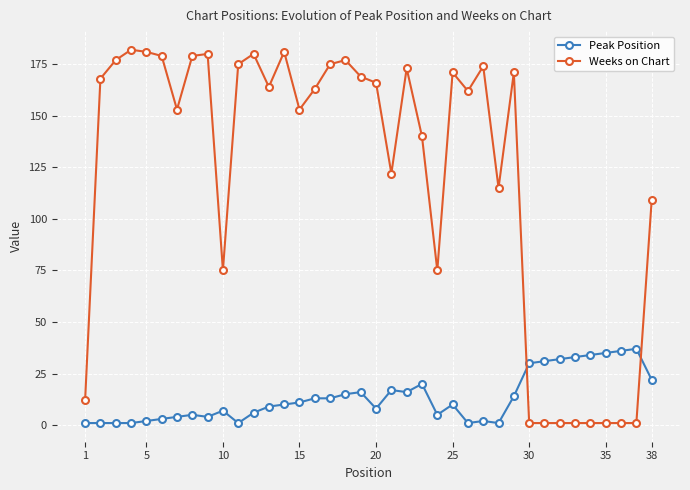

True or false: Weeks on Chart has more than 0 points higher than both neighbors.

True